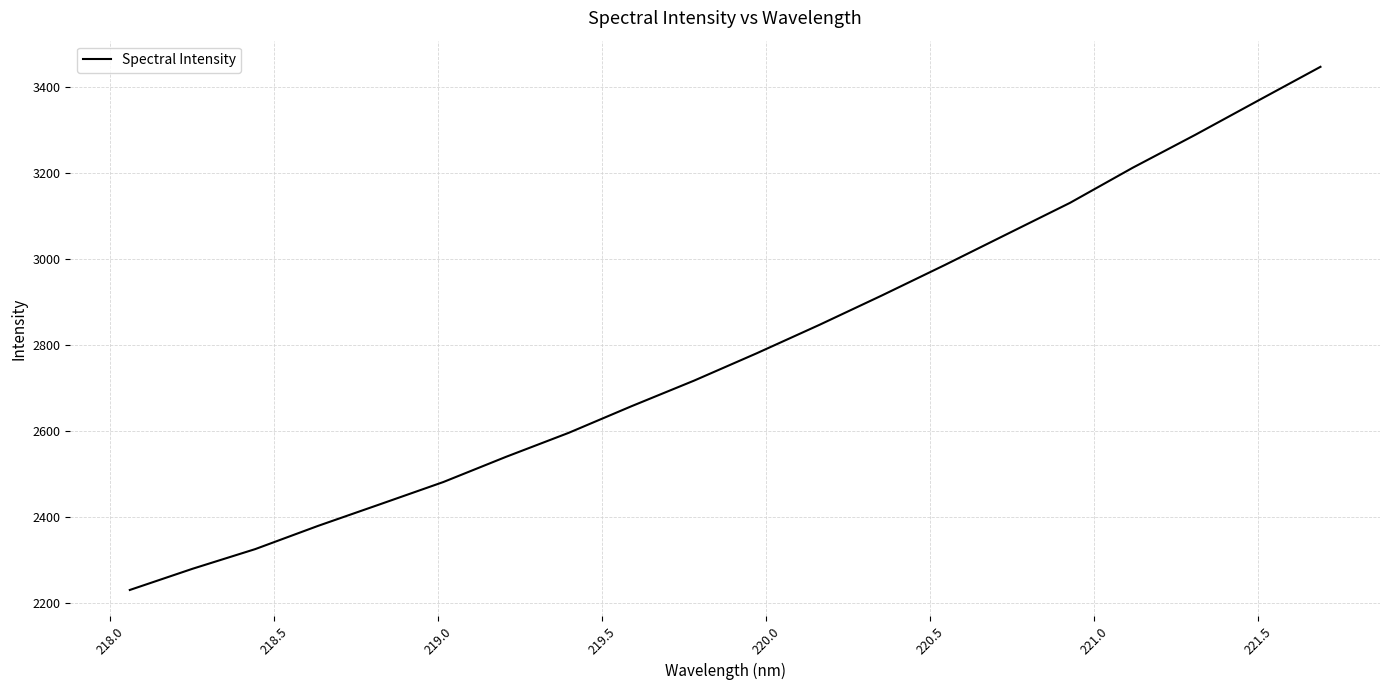

What is the smallest value displayed?

2229.5